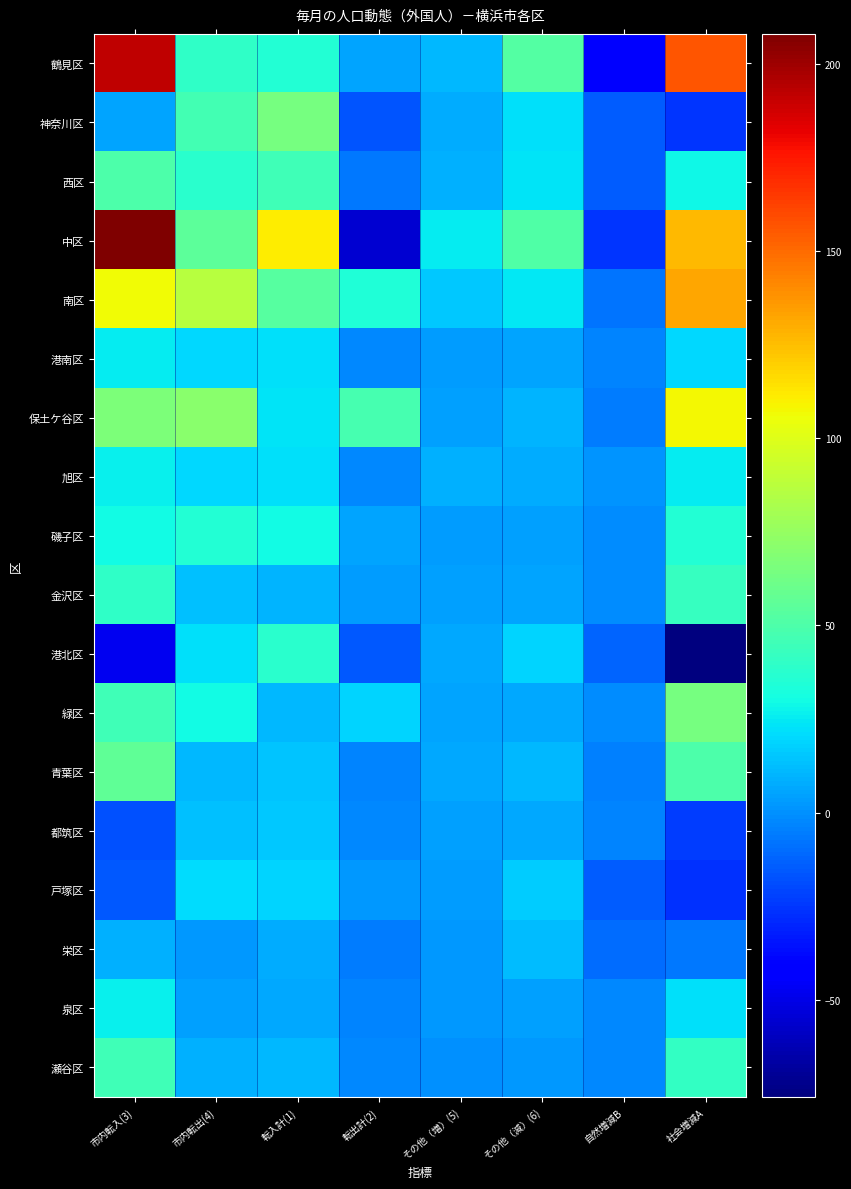

Which series has the largest total across all categories?

中区